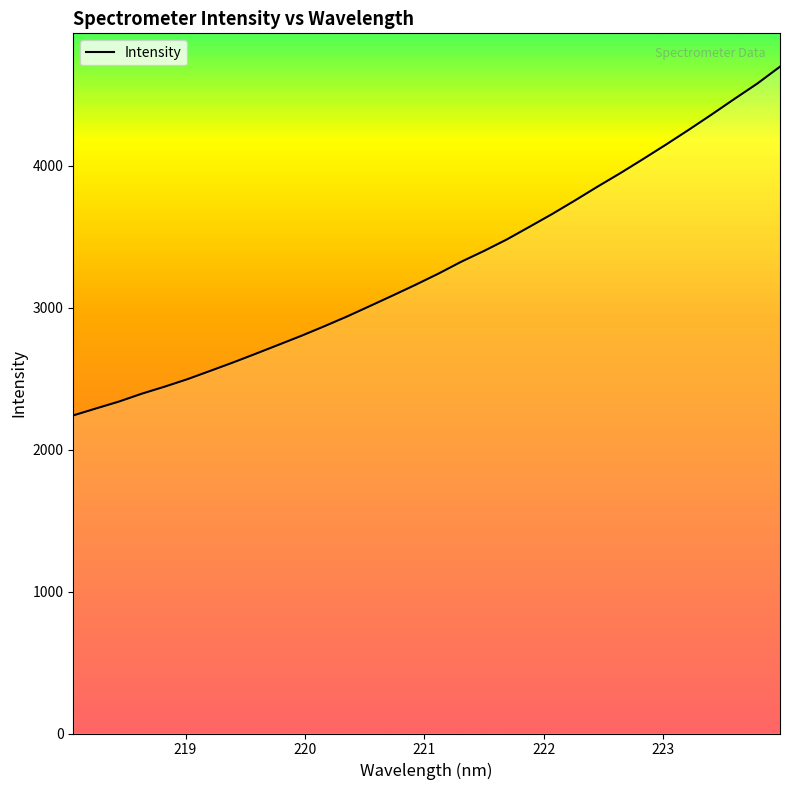

What is the difference between the maximum and minimum values?

2456.0